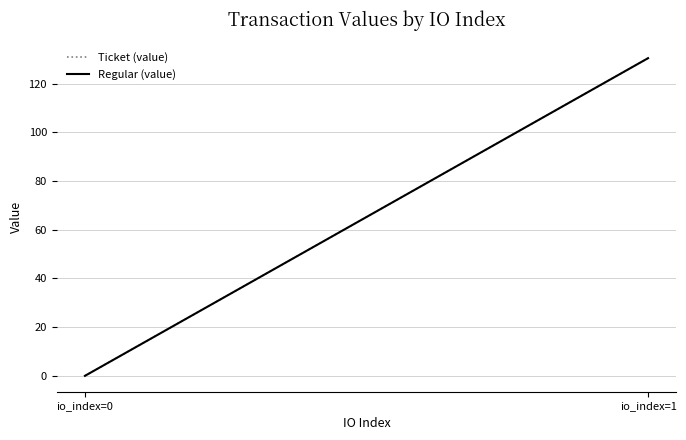

At which category is the sum across all series the highest?

io_index=1